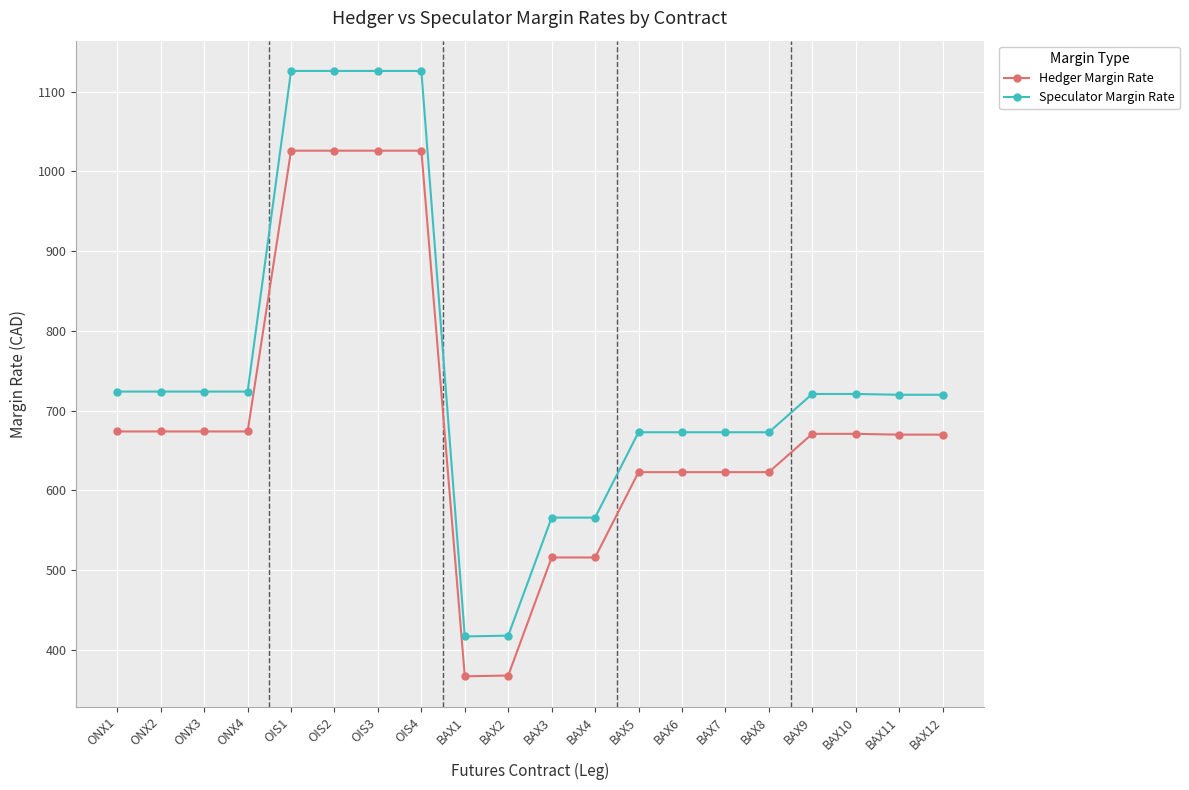

What are all the series names shown in the legend?

Hedger Margin Rate, Speculator Margin Rate